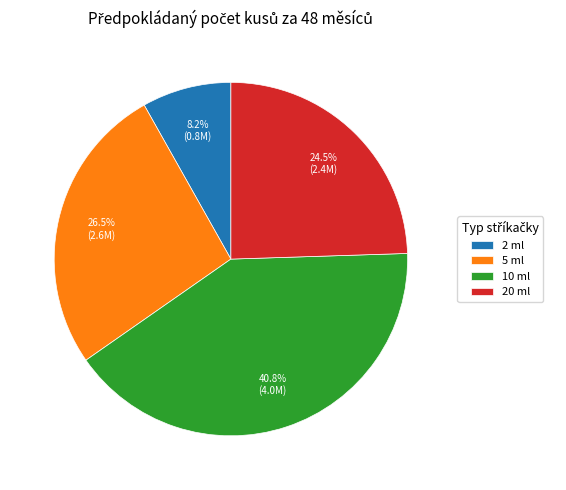

Is there a majority slice in this chart?

No